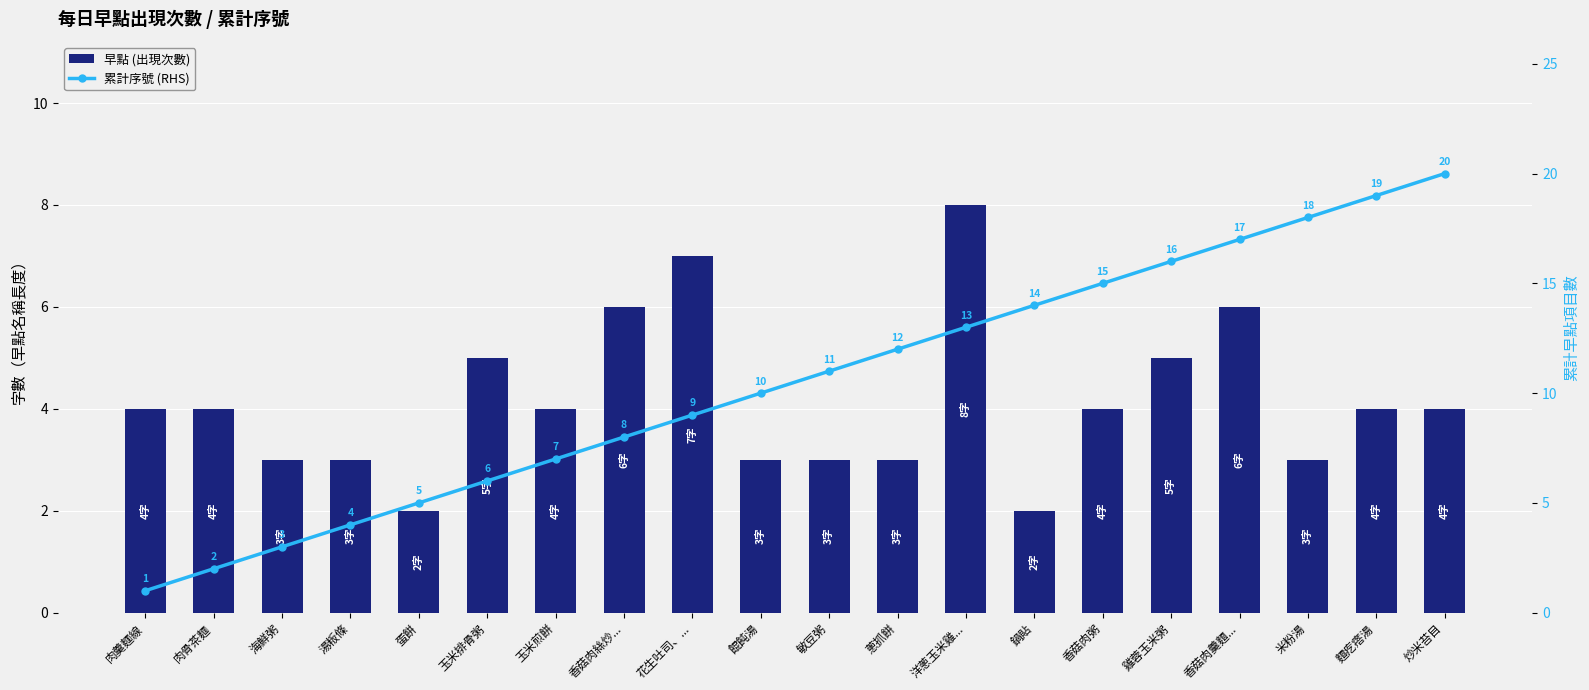

What is the average value of the 累計序號 (RHS) series?

10